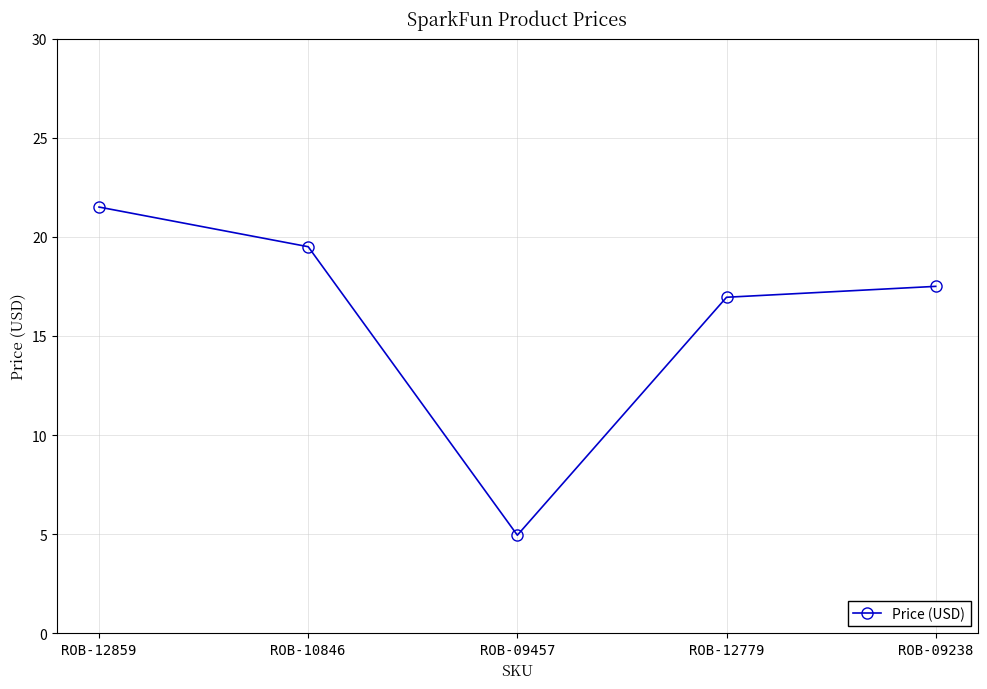

How many lines are shown in the chart?

1